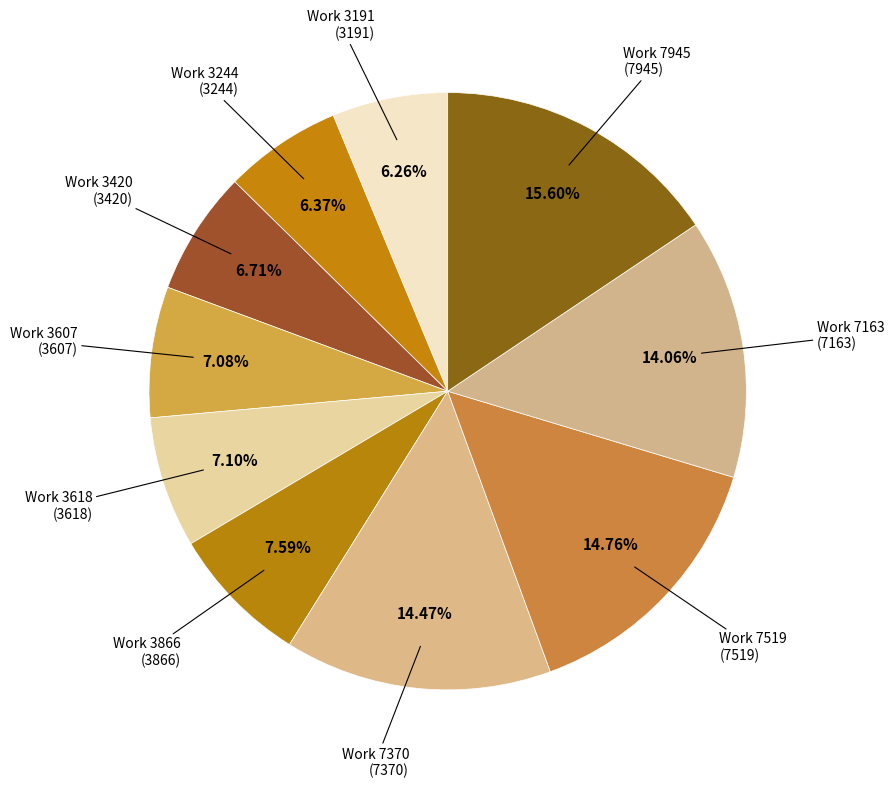

Is Work 3191 the majority of the pie?

No